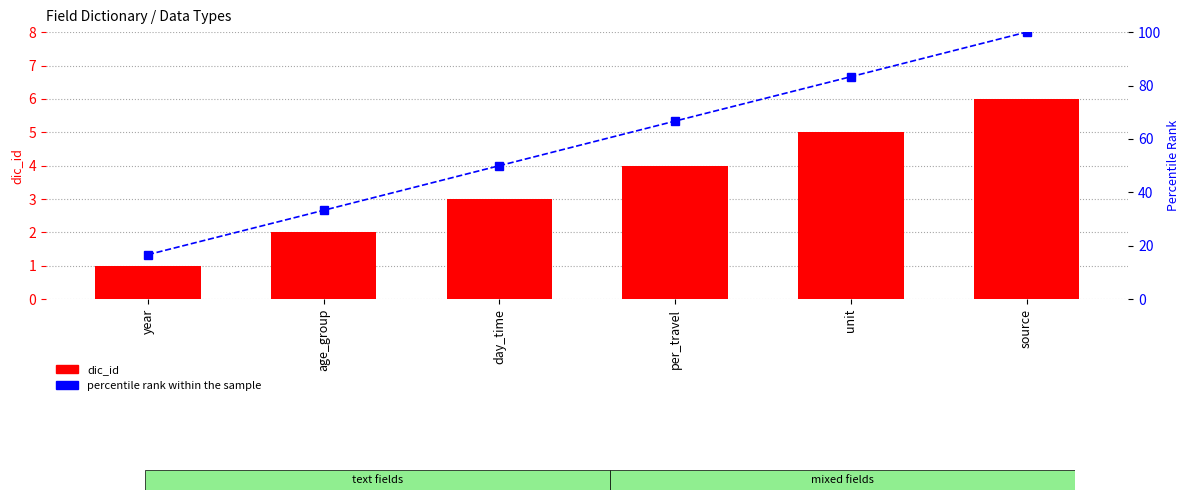

Which series changed the most between age_group and day_time?

percentile rank within the sample